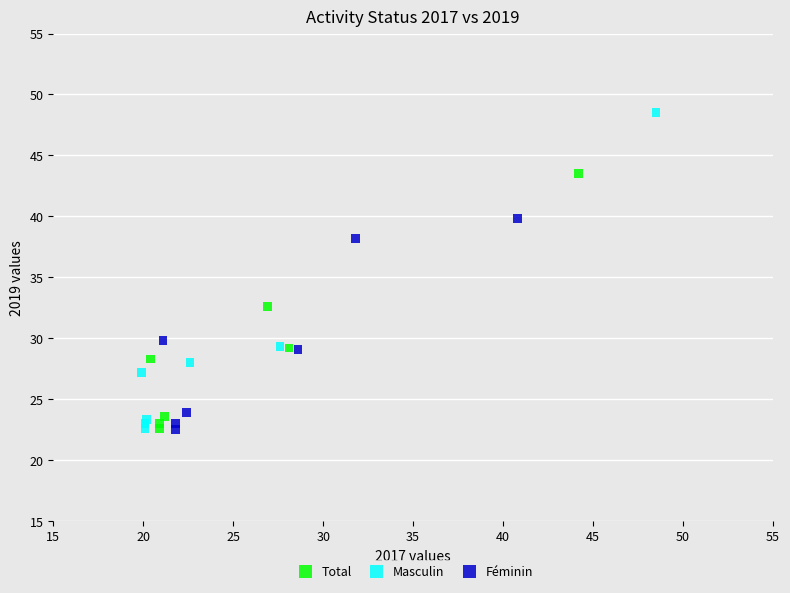

Which series has the largest Y range (max minus min)?

Masculin